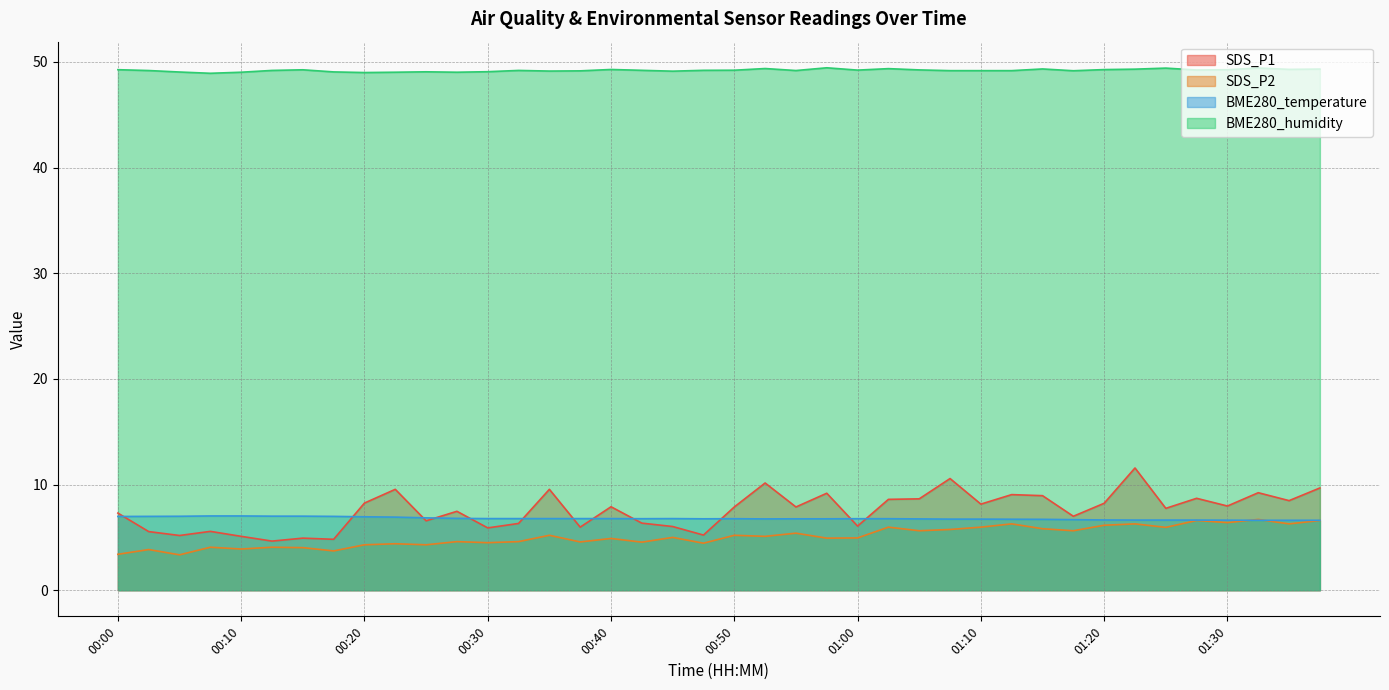

At 00:13, list the series in order from smallest to largest.

SDS_P2, SDS_P1, BME280_temperature, BME280_humidity